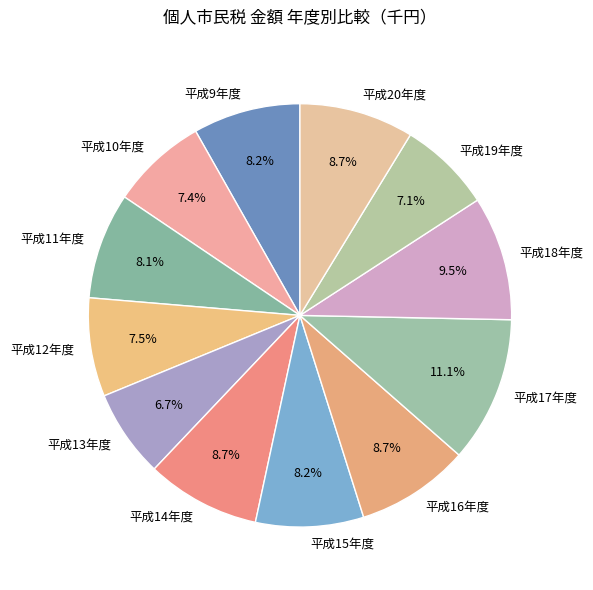

To the nearest percent, what portion does 平成9年度 represent?

8%